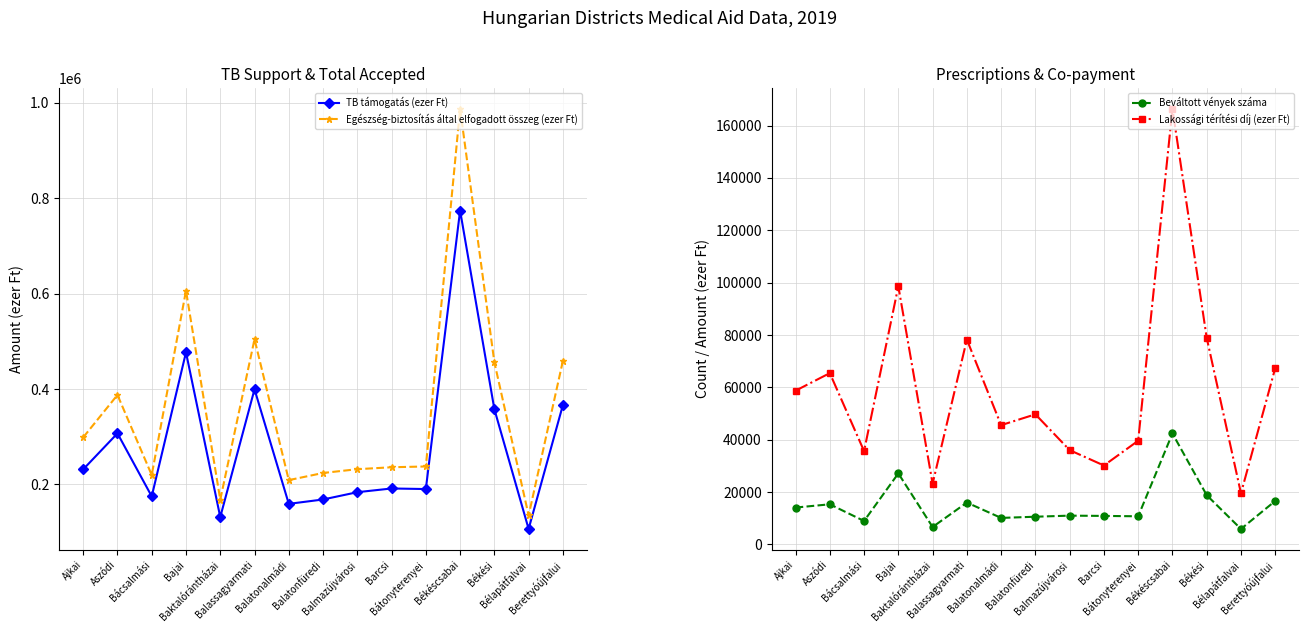

What is the label of the 12th point from the left?

Békéscsabai